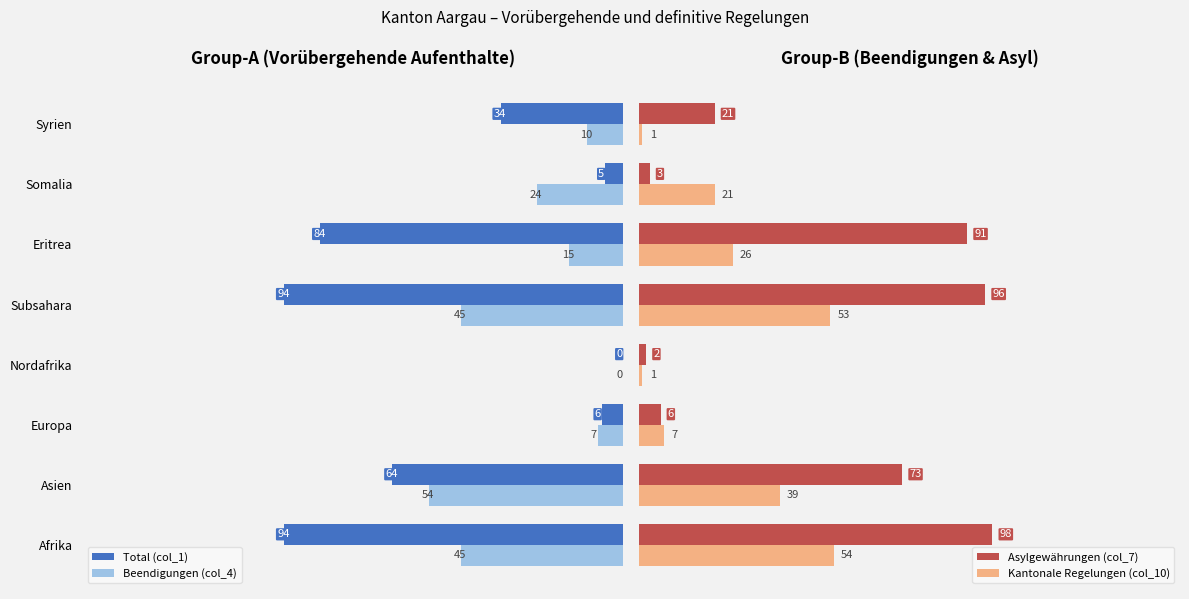

How many groups of bars are there?

8